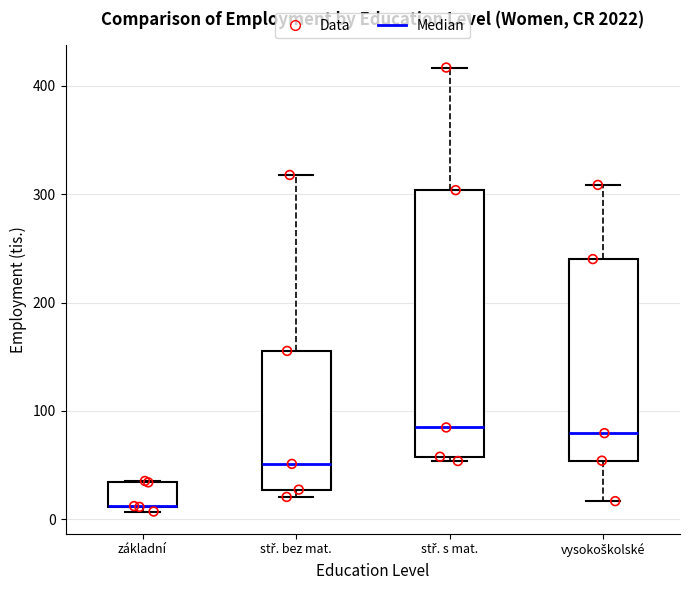

Reading left to right, read every box against the y-axis: the position of its median line, the range the box covers, and the ends of its whiskers. The values are not printed on the chart, so give them approximately, as read against the axis.

základní: median 10 (drawn on the box's lower edge), box 10 to 30, whiskers 10 (just below the box's lower edge) to 40
stř. bez mat.: median 50, box 30 to 160, whiskers 20 to 320
stř. s mat.: median 80, box 60 to 300, whiskers 50 to 420
vysokoškolské: median 80, box 50 to 240, whiskers 20 to 310